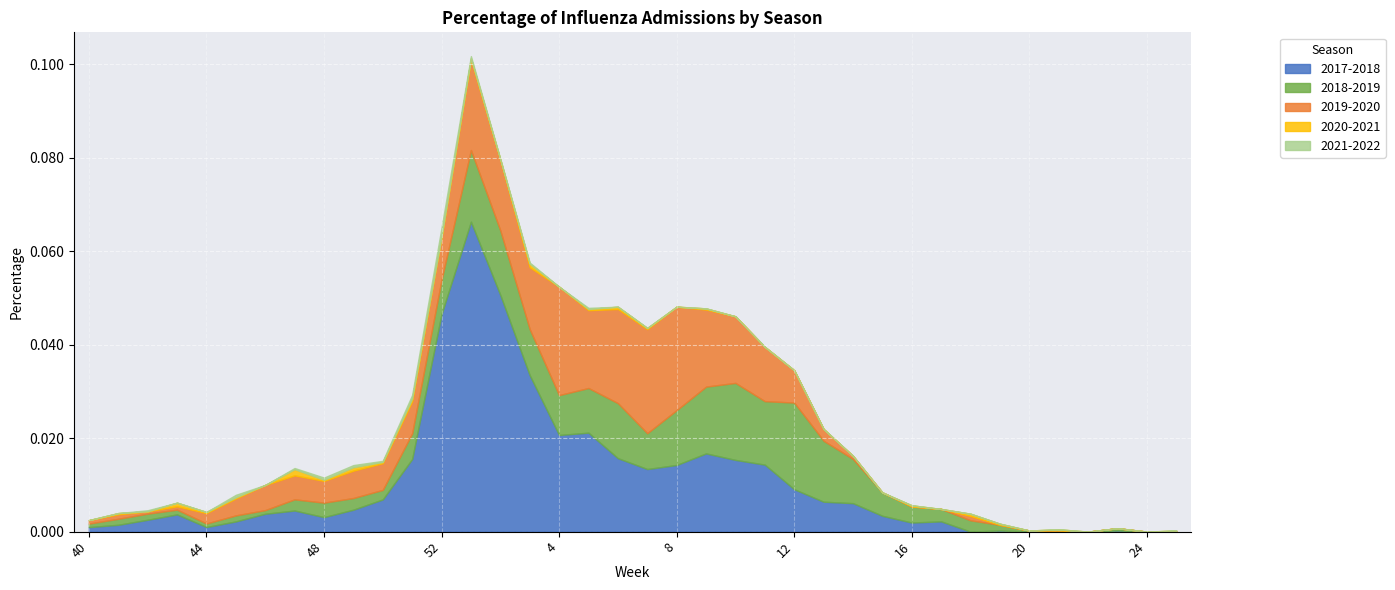

At 44, list the series in order from smallest to largest.

2021-2022, 2020-2021, 2018-2019, 2017-2018, 2019-2020